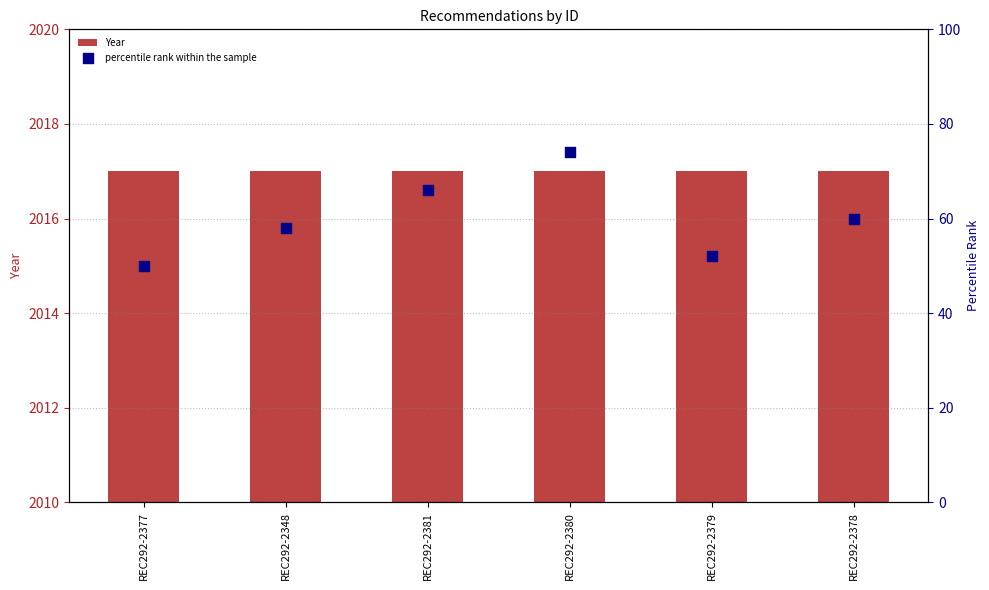

Which series has the largest total across all categories?

Year